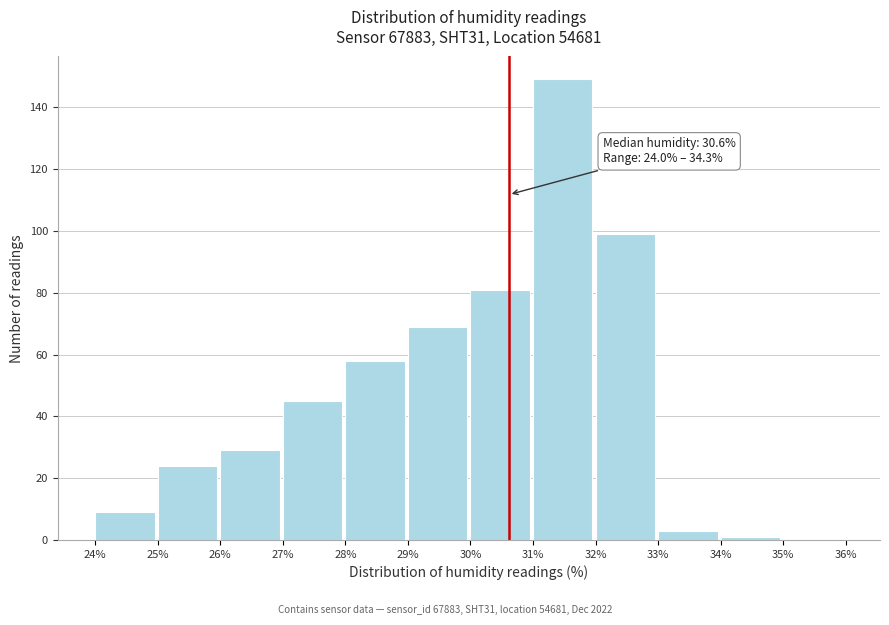

Which range on the x-axis has the tallest bar?

31% to 32%